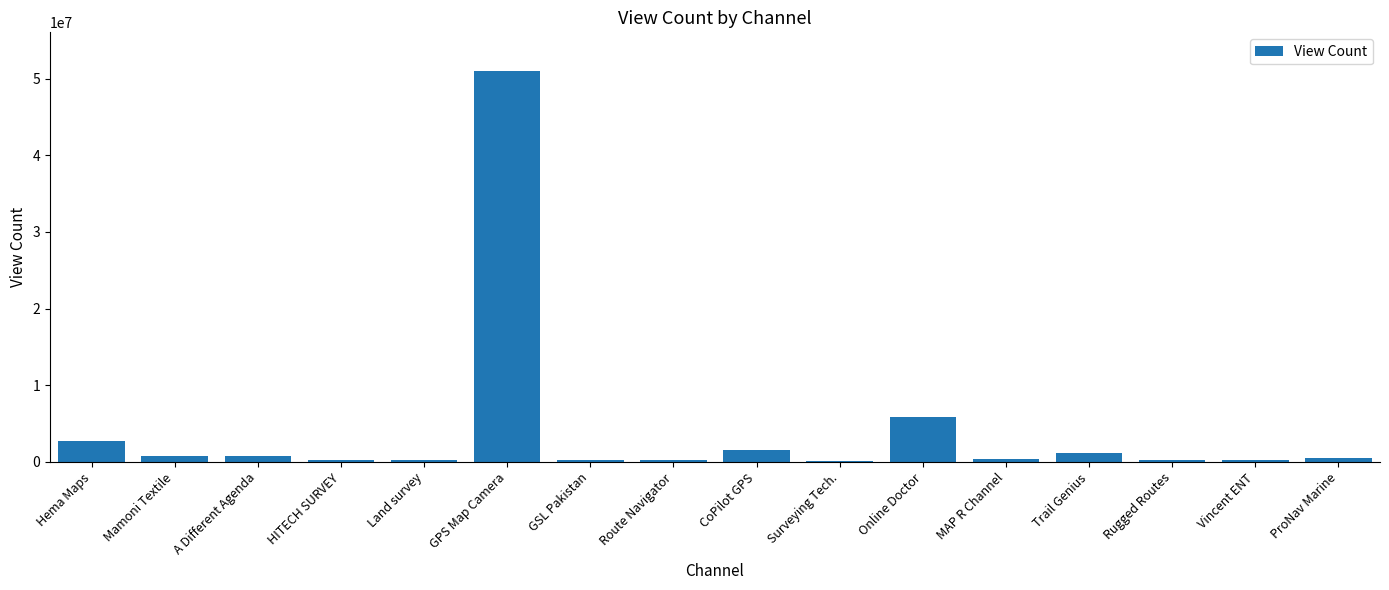

Is it true that the value at Rugged Routes is 280051?

True